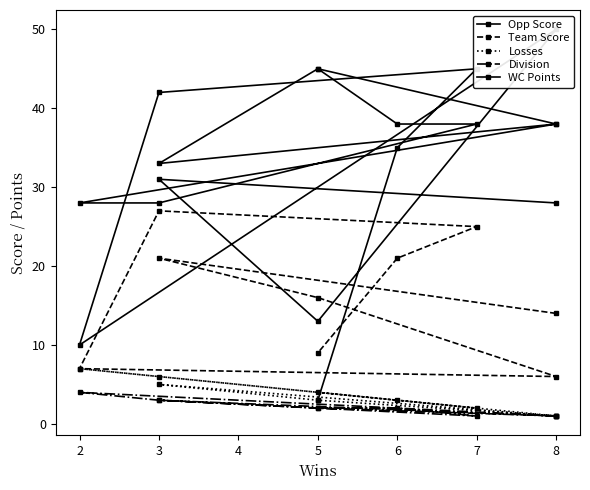

Rank the series by their maximum value, from lowest to highest.

Division, Losses, Team Score, WC Points, Opp Score